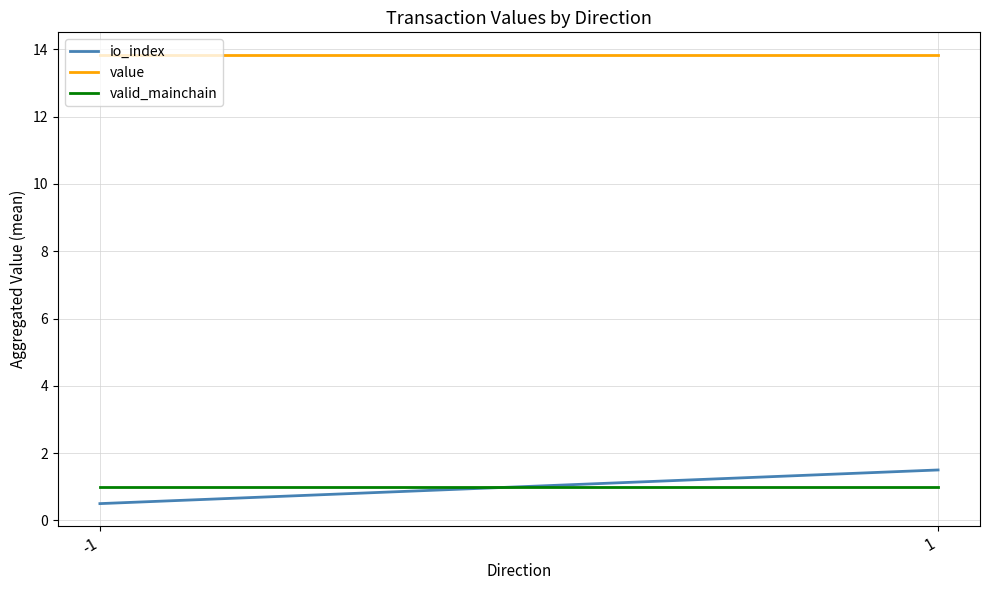

List the labels in order of value value, largest first.

-1, 1